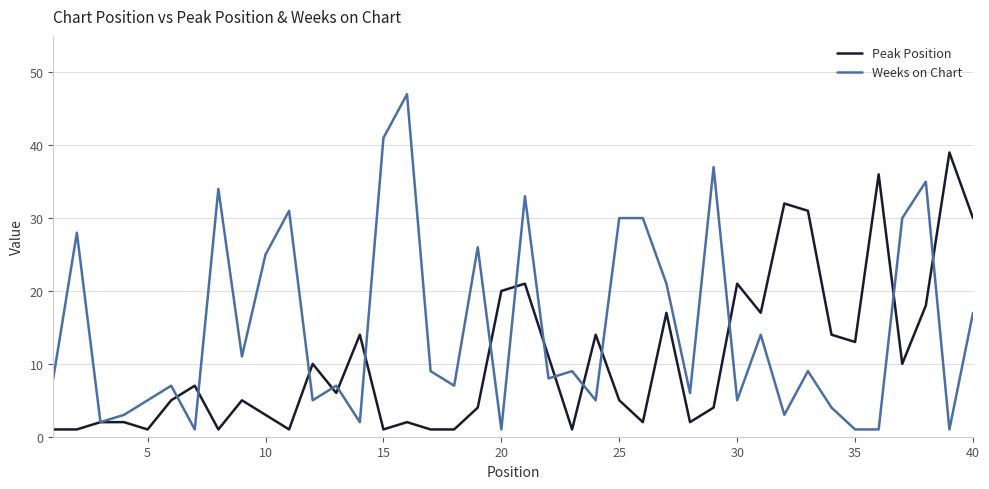

Which series has the largest total across all categories?

Weeks on Chart